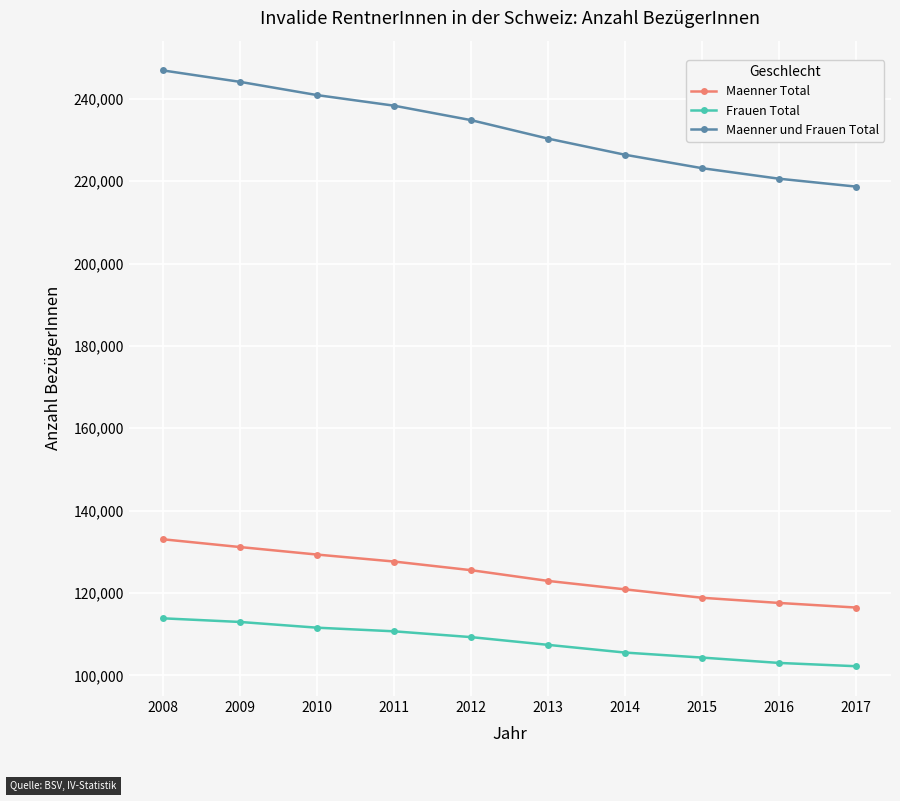

What is the spread (max minus min) of values at 2015?

118843